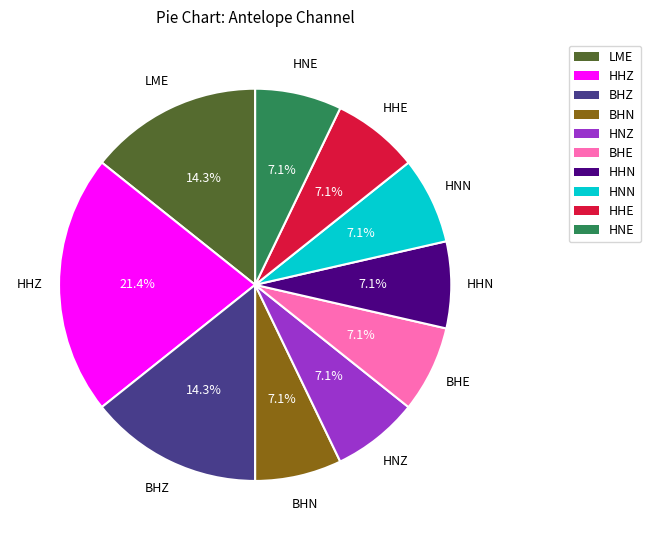

The HNZ slice represents 7% of the pie. True or false?

True